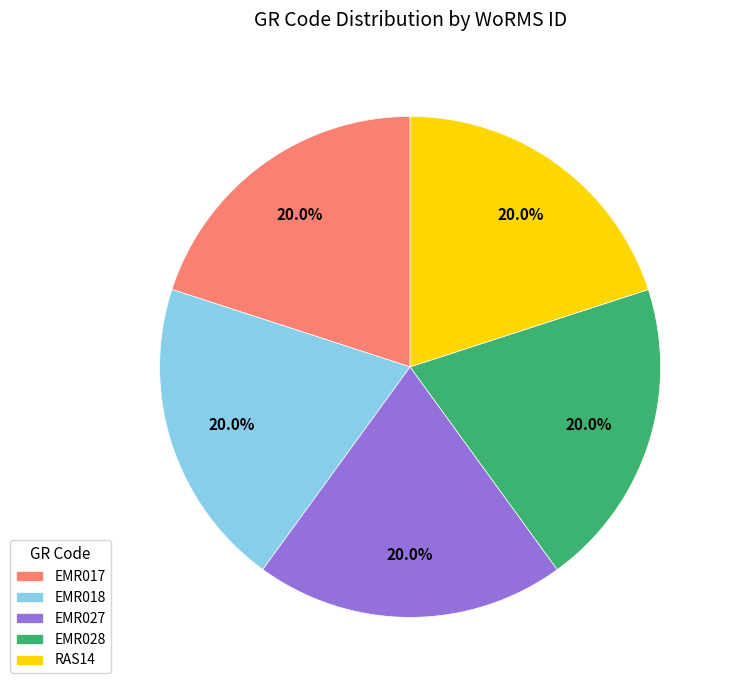

Is there any slice that represents more than half of the pie?

No